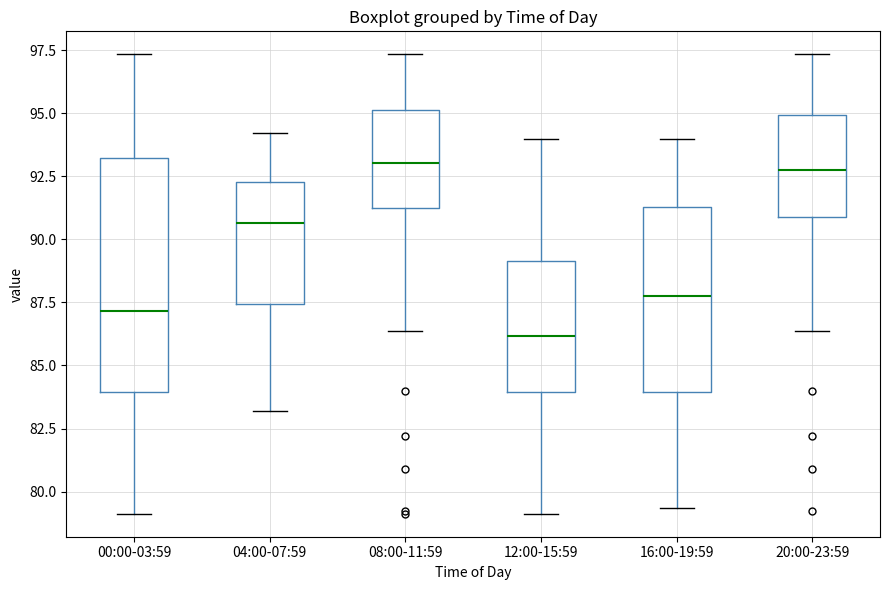

Which box has the lowest median line?

12:00-15:59